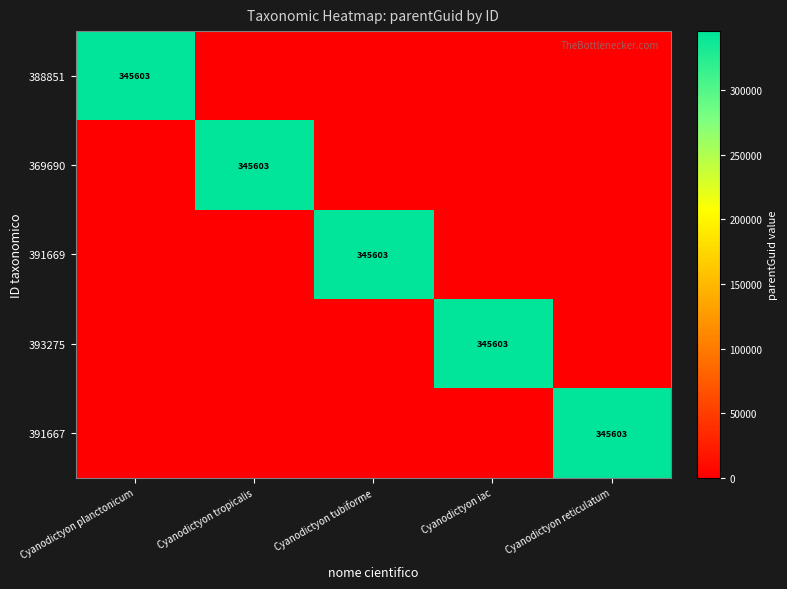

The 391667 series shows 345603 at Cyanodictyon reticulatum. True or false?

True